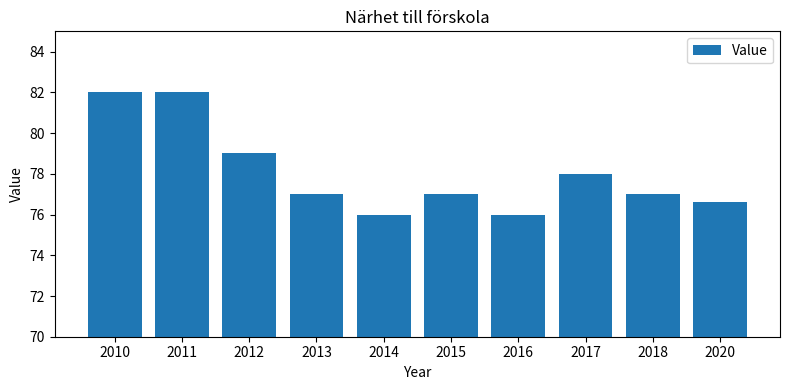

What is the maximum value shown in the chart?

82.0